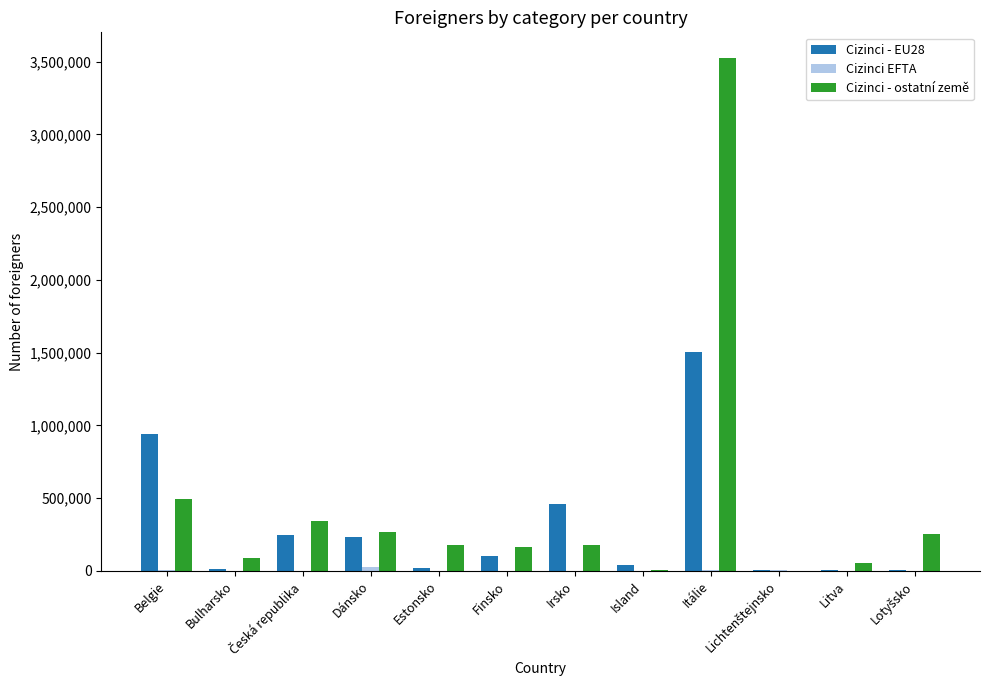

What is the maximum value for Cizinci - ostatní země?

3525647